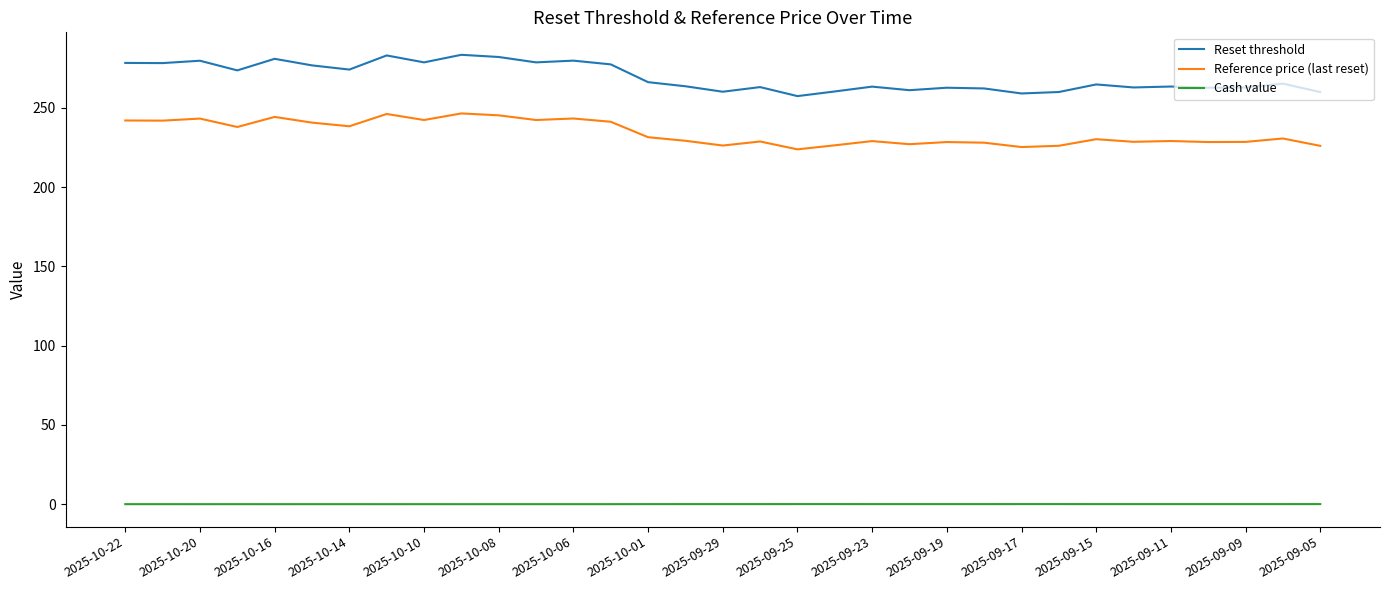

True or false: Cash value and Reference price (last reset) cross at least once.

False